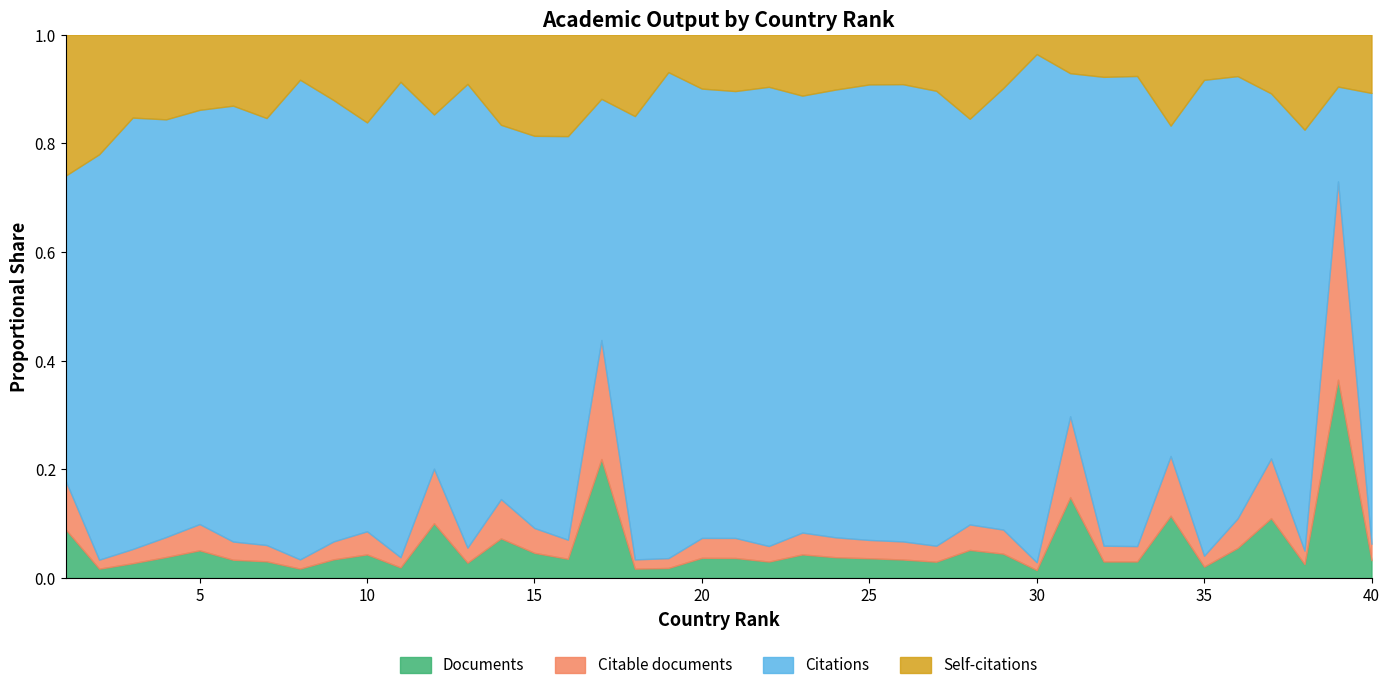

Count the number of categories in the chart.

40